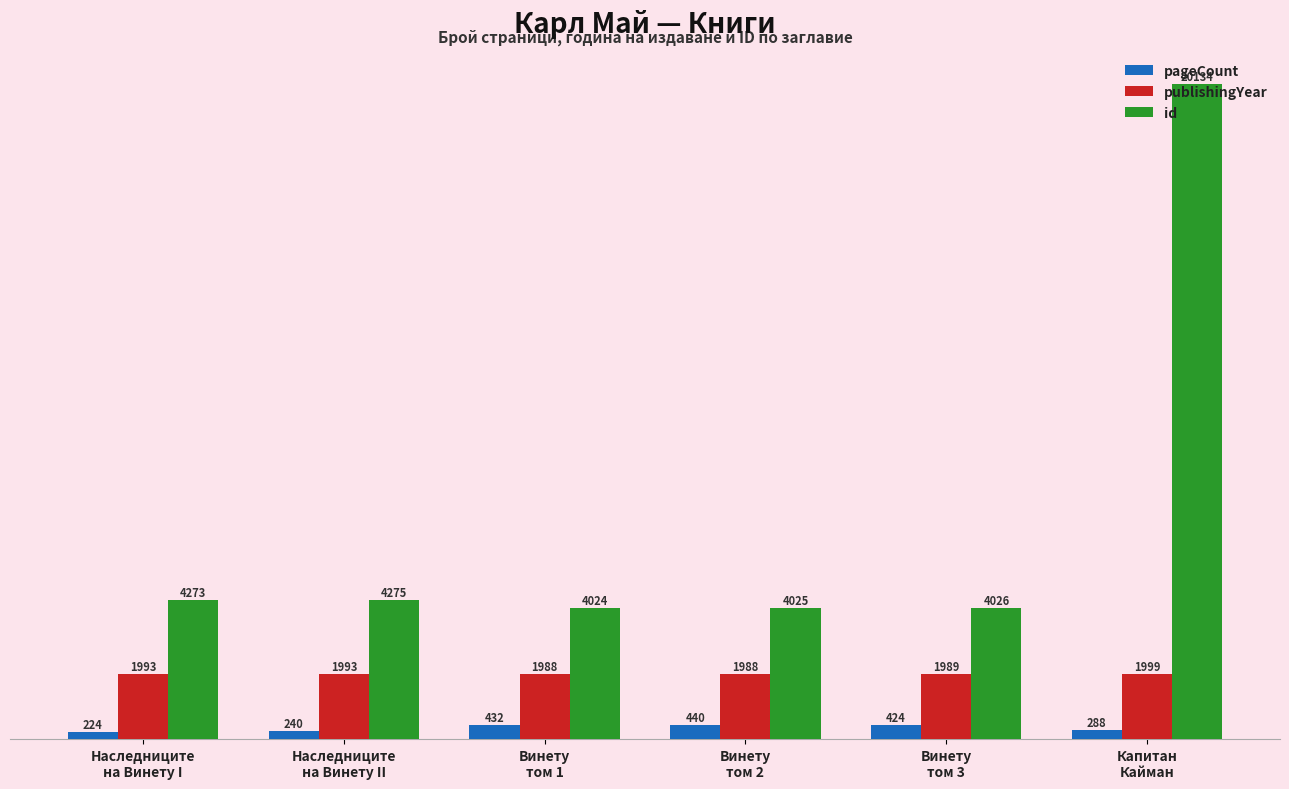

What is the maximum value shown in the chart?

20134